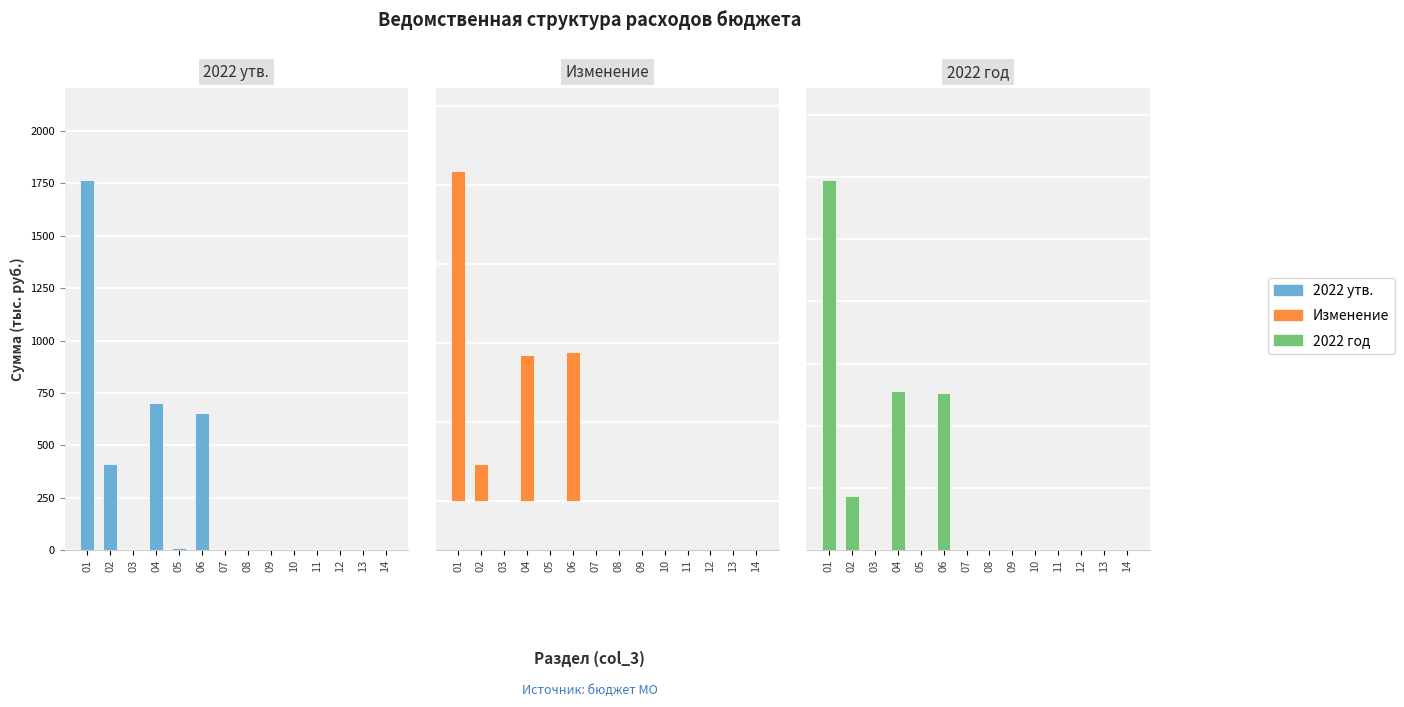

Does the chart contain any negative values?

Yes